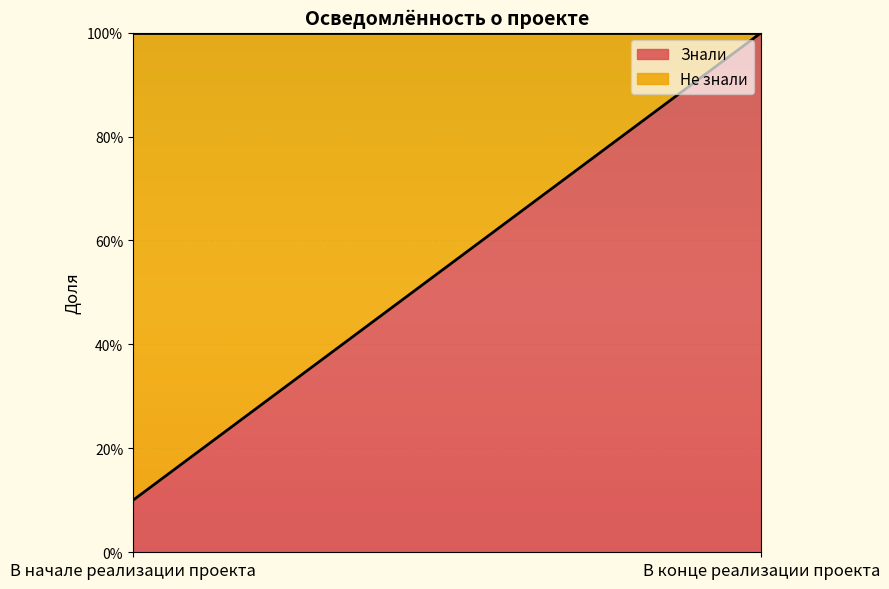

The value of Знали at В конце реализации проекта is 1.0. True or false?

True